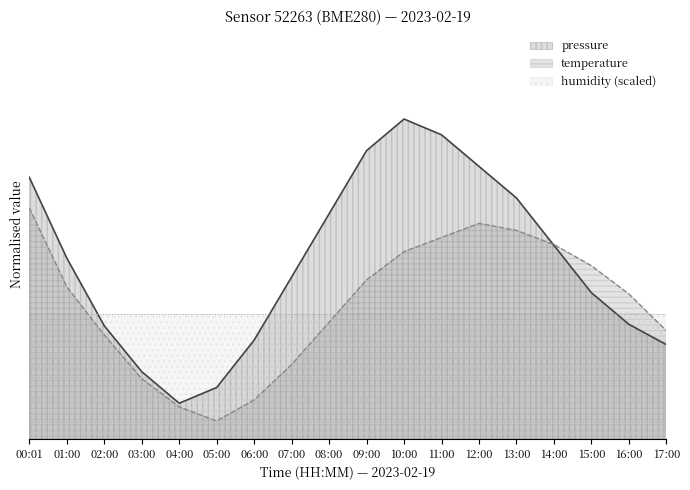

The temperature series shows 40.8 at 16:00. True or false?

True